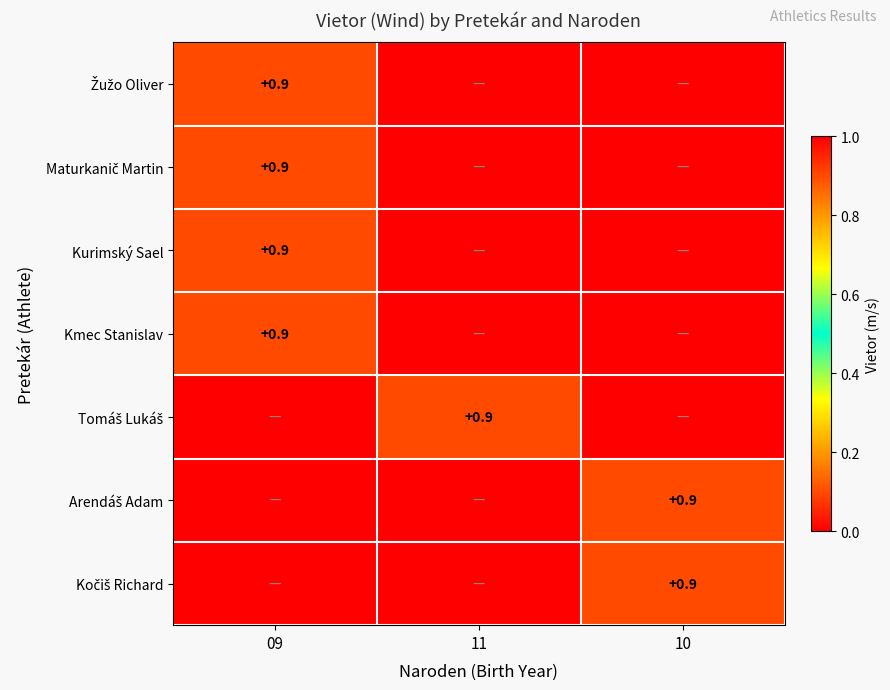

The value of Kurimský Sael at 09 is 0.9. True or false?

True